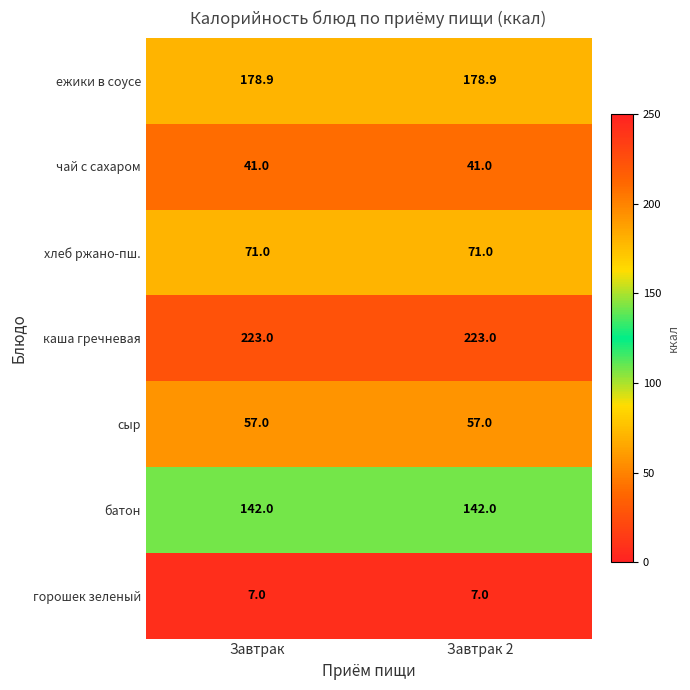

The value of ежики в соусе at Завтрак is 178.9. True or false?

True